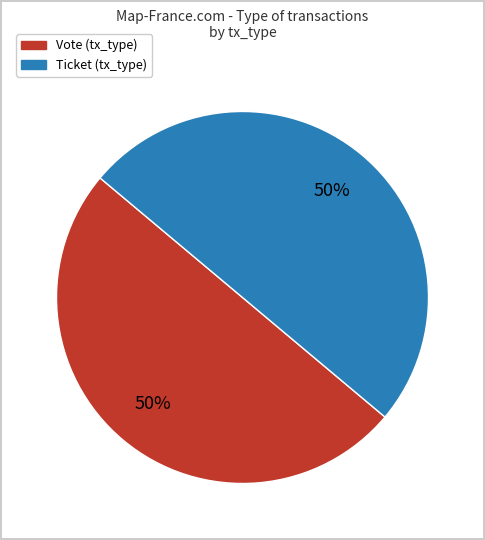

What is the ratio of the value at Ticket (tx_type) to the value at Vote (tx_type)?

1.0